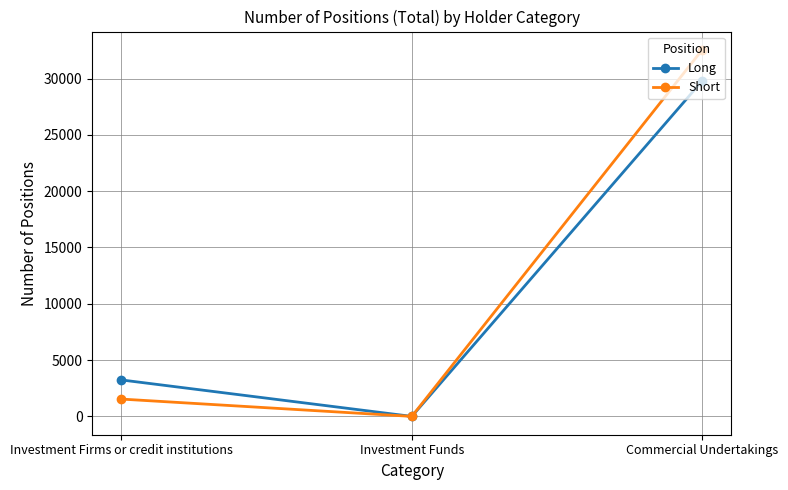

What is the label of the 1st point from the right?

Commercial Undertakings